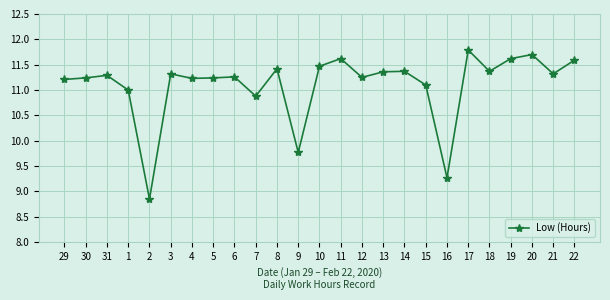

What position from the left is 8?

11